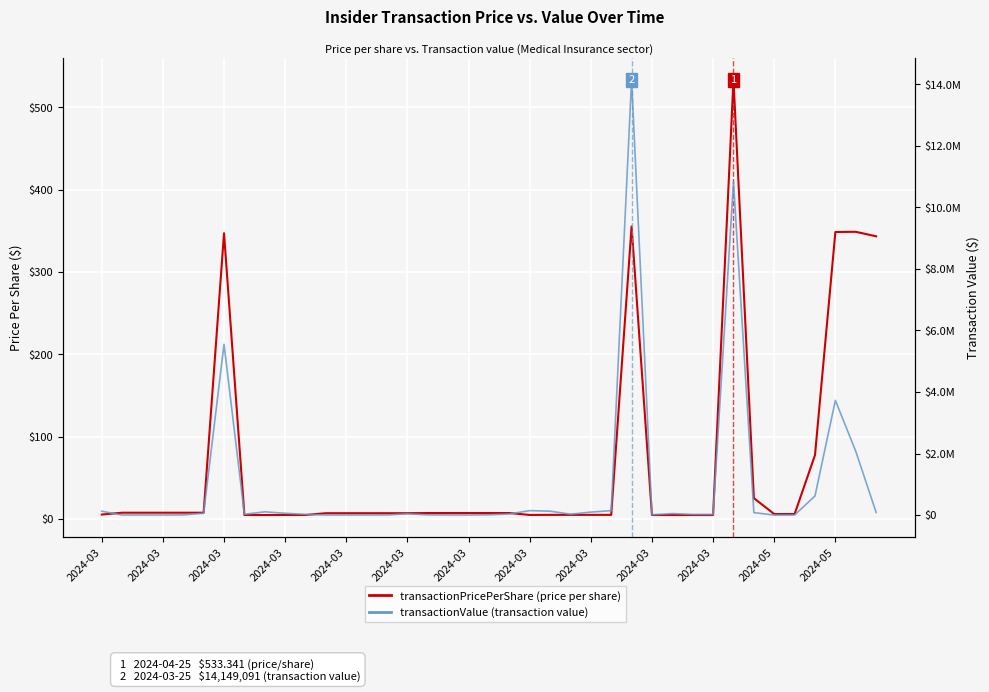

Reading right to left, what are all the values shown in this chart?

transactionPricePerShare: 343.3	348.7	348.5	77.6	6.0	6.0	25.3	533.3	4.8	4.8	4.8	4.8	355.1	5.1	5.1	5.1	5.1	5.0	7.3	7.3	7.3	7.3	7.3	7.1	7.1	7.1	7.1	7.1	4.9	4.9	4.9	4.9	347.0	7.7	7.7	7.7	7.7	7.7	5.4
transactionValue: 85818.0	2073449.0	3728629.0	620960.0	1918.0	684.0	79201.0	10832155.0	21117.0	20807.0	49131.0	8814.0	14149091.0	144059.0	95783.0	28163.0	126573.0	144118.0	36277.0	7873.0	942.0	1890.0	5976.0	41368.0	2982.0	1813.0	942.0	1176.0	21159.0	57999.0	105340.0	23732.0	5551663.0	59285.0	4298.0	1335.0	2602.0	1688.0	125076.0